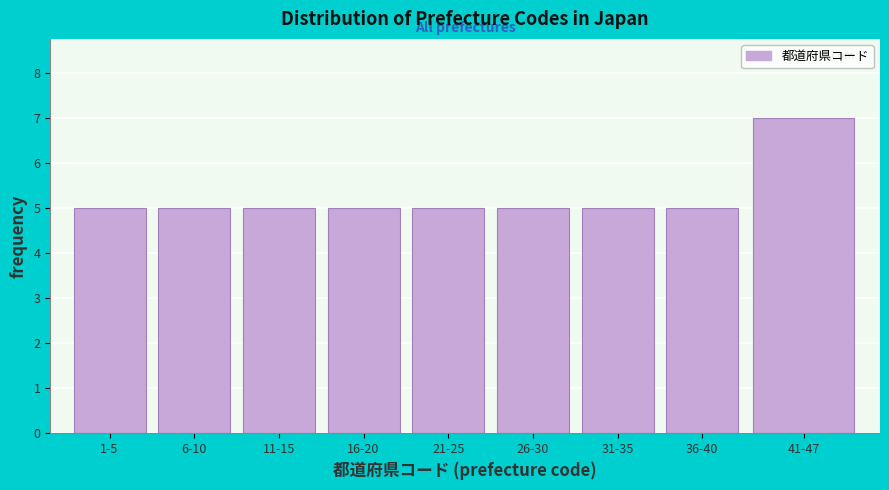

Reading left to right, transcribe all the data shown in this chart.

1-5=5	6-10=5	11-15=5	16-20=5	21-25=5	26-30=5	31-35=5	36-40=5	41-47=7